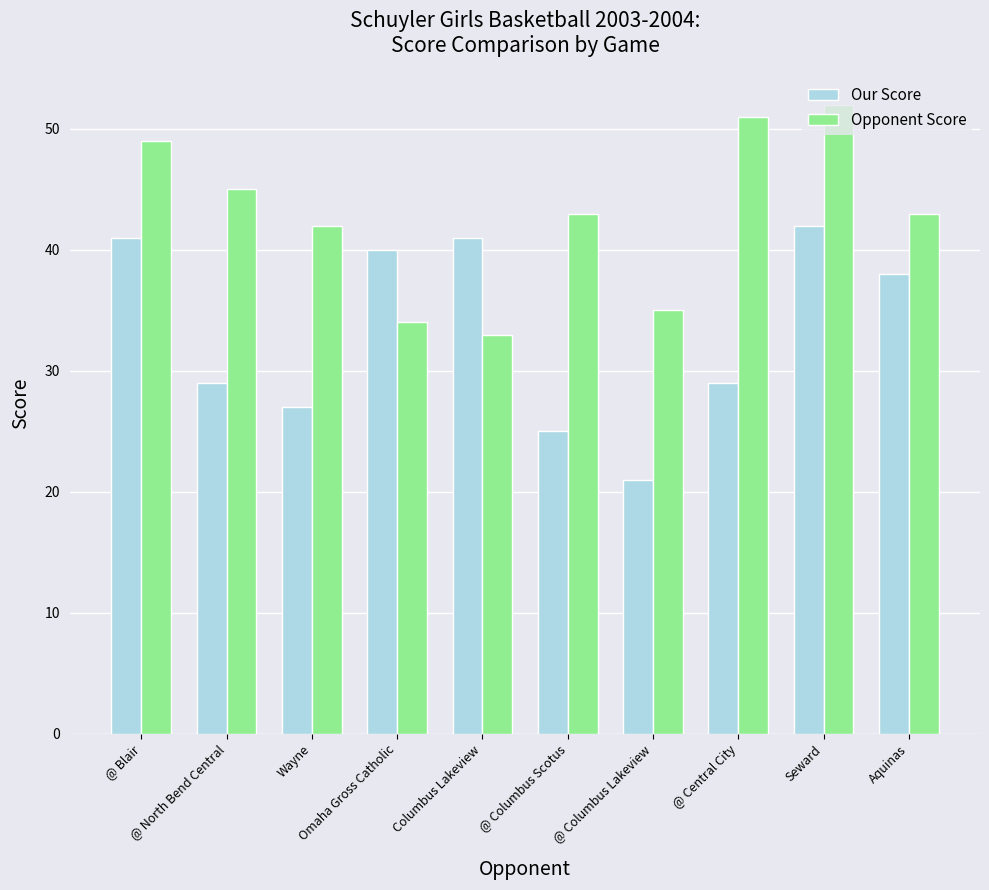

Are the bars horizontal?

No